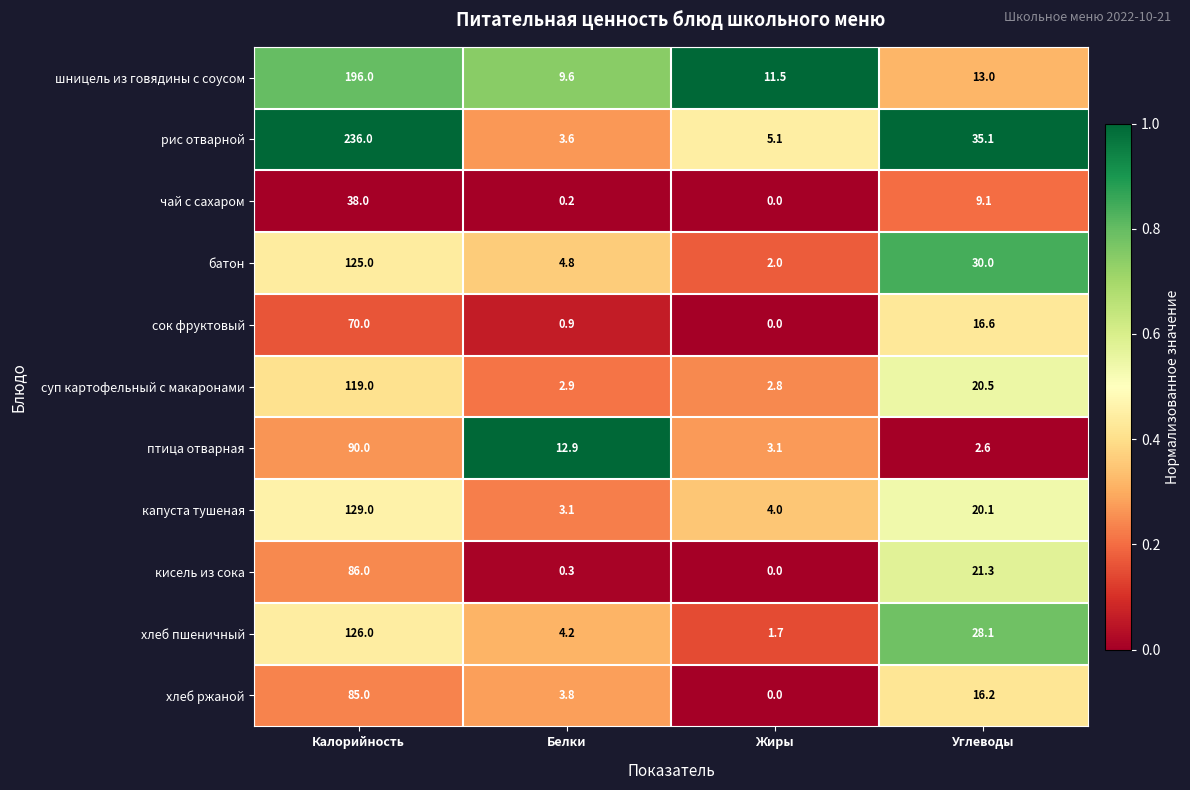

Where does the кисель из сока series first go above 21?

Калорийность